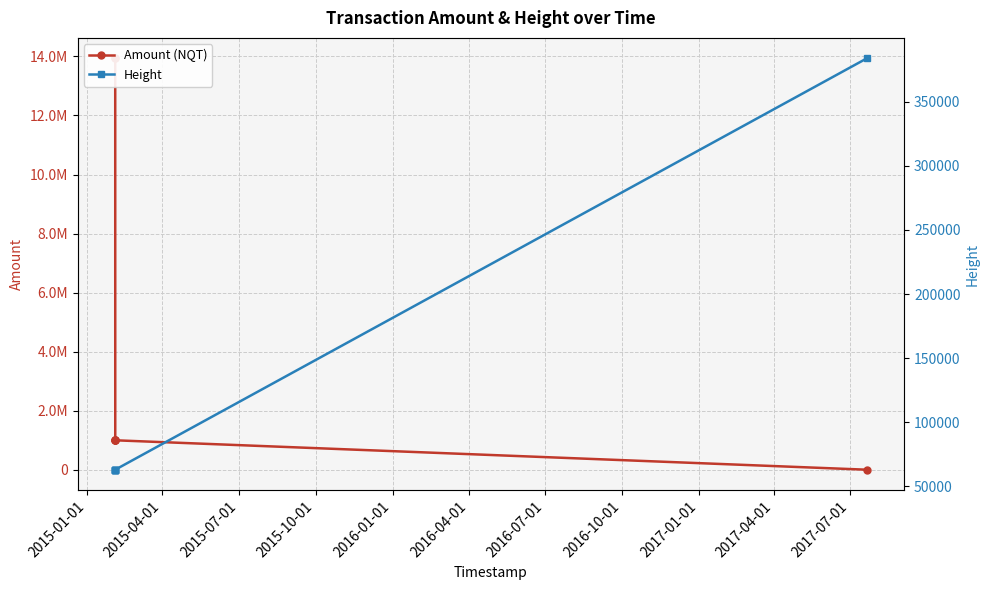

How many data points in Height are above 62950?

3